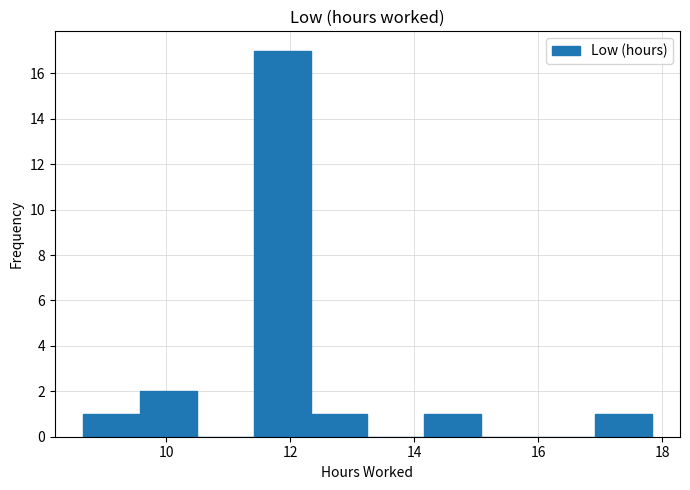

Over which range of the x-axis is the bar tallest?

11.4 to 12.4